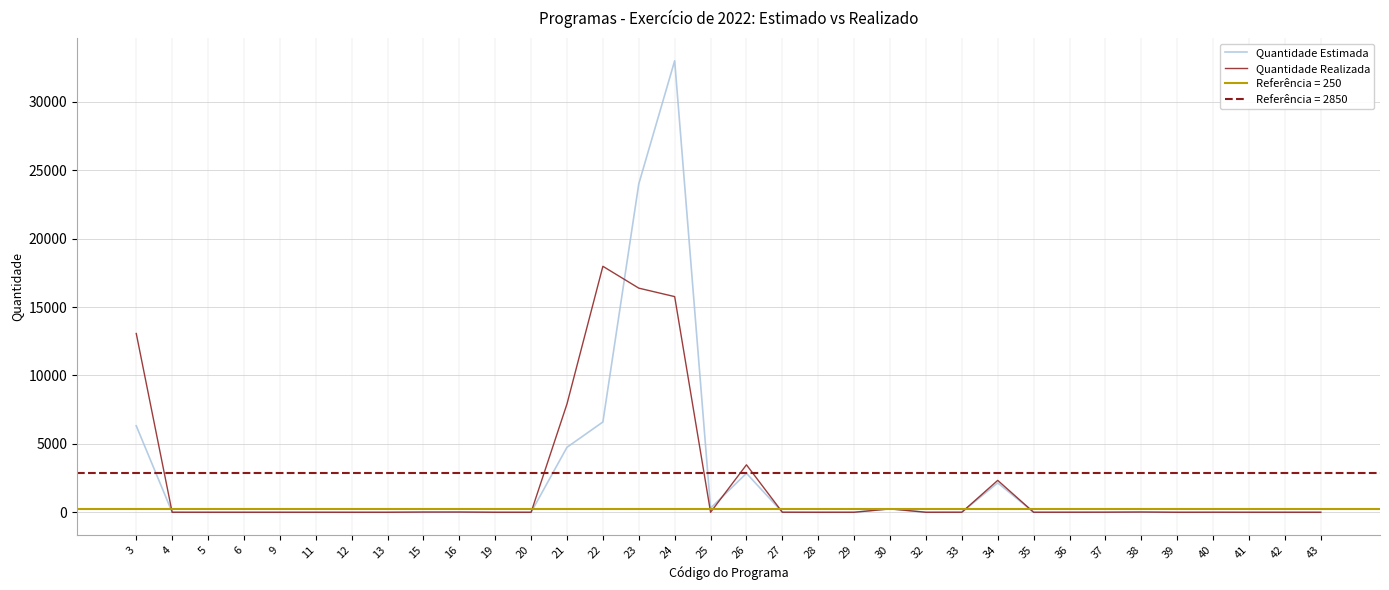

Which category has the highest value across all series?

24